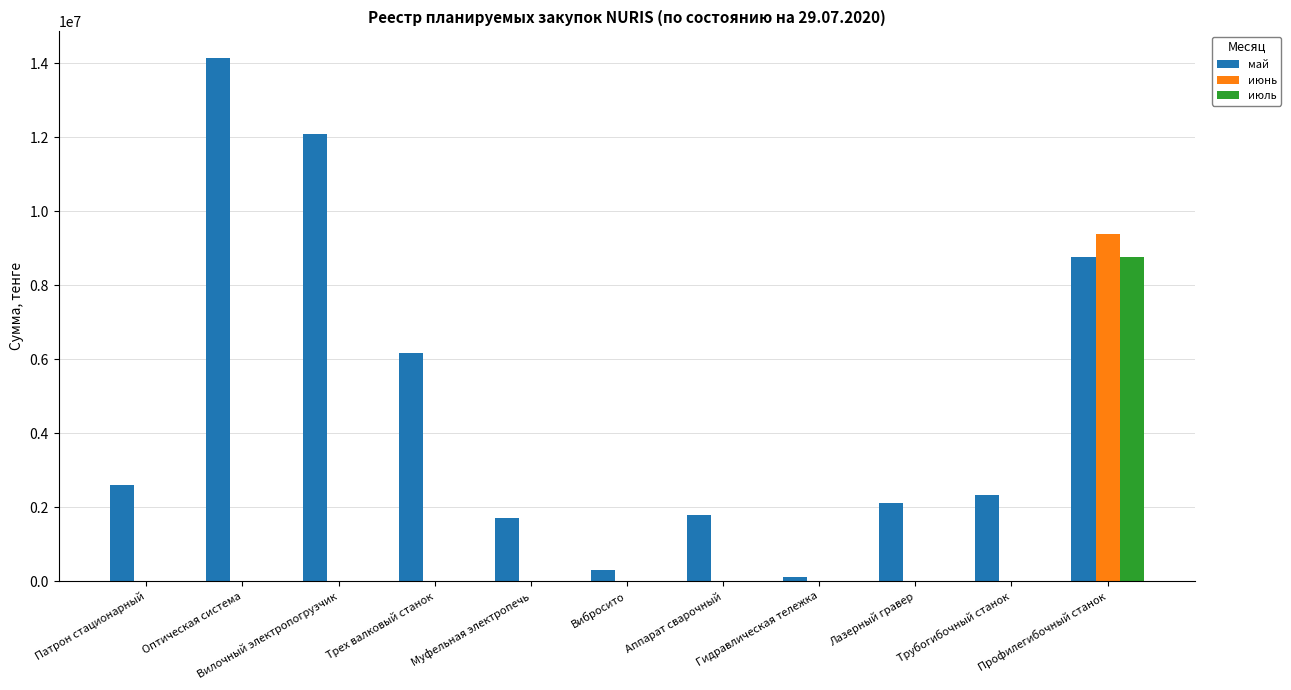

Which series has the widest spread of values?

май